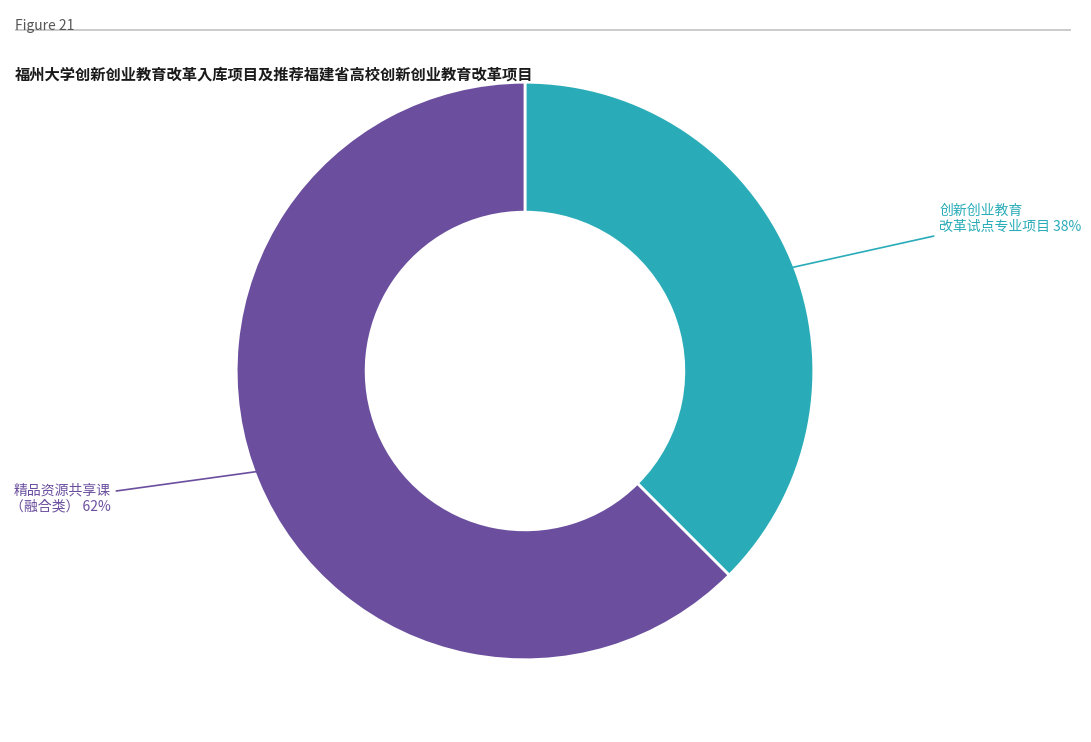

Count the number of slices in the pie.

2